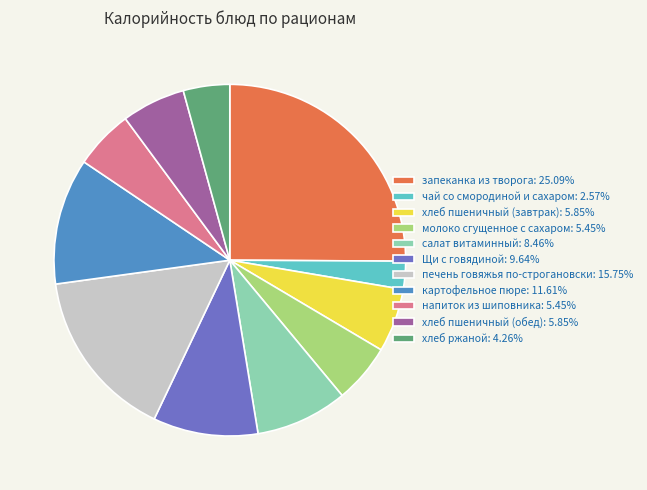

True or false: молоко сгущенное с сахаром accounts for 1% of the total.

False